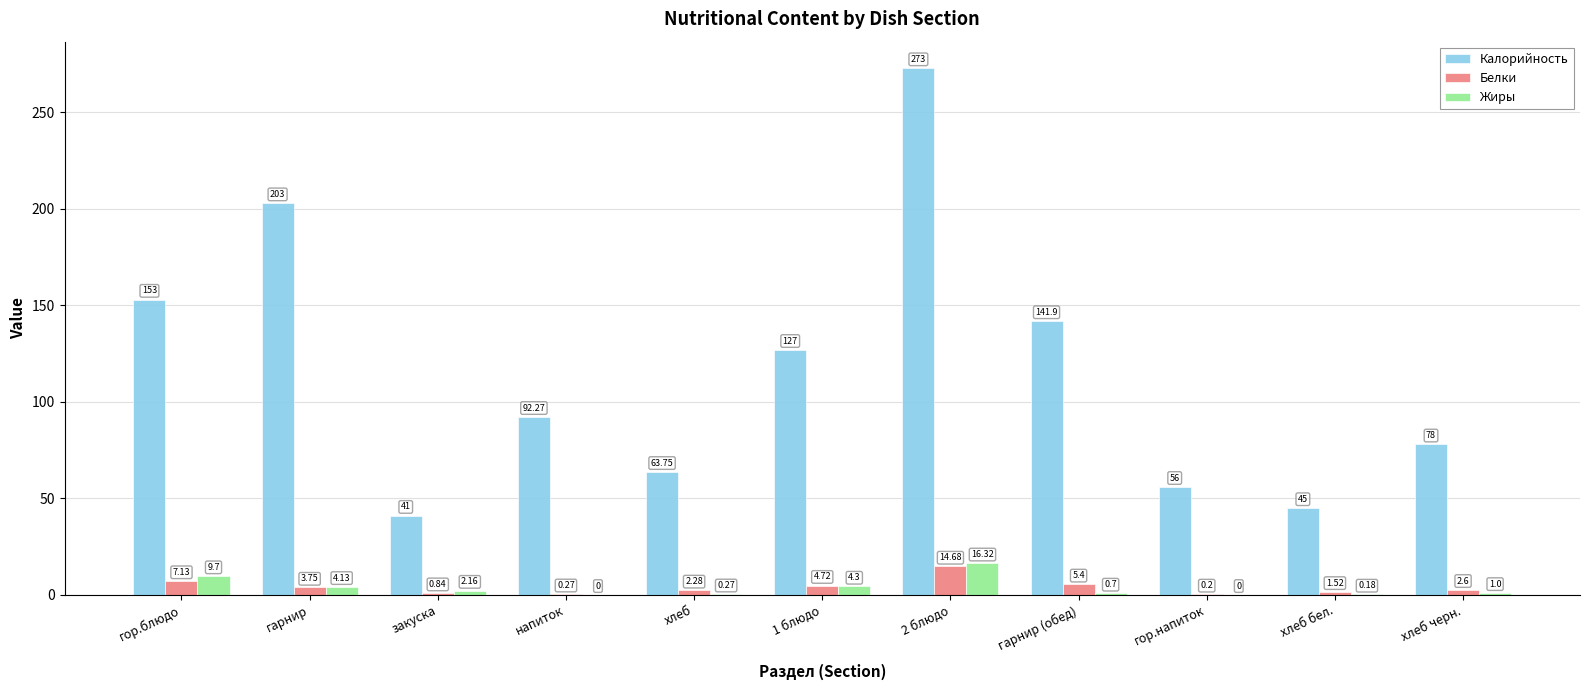

Between хлеб and 1 блюдо, which series saw the biggest shift?

Калорийность